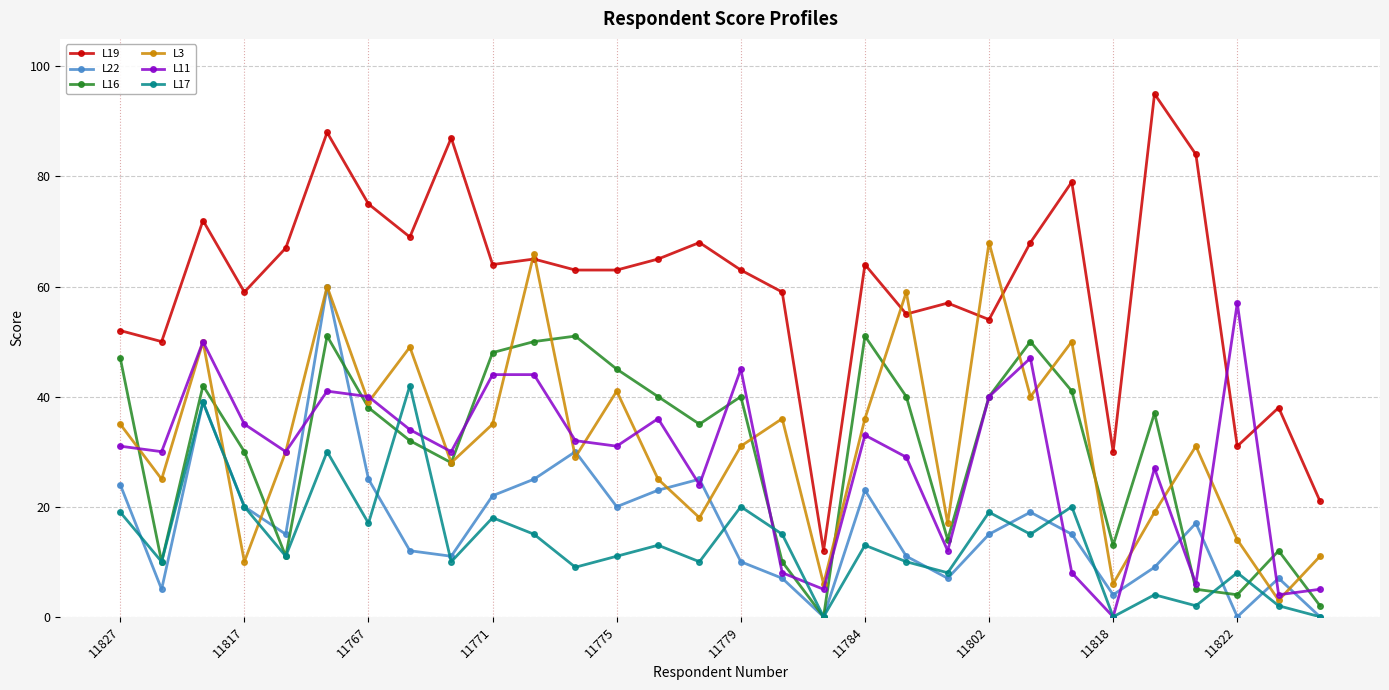

Does the chart display data point markers on the line(s)?

Yes